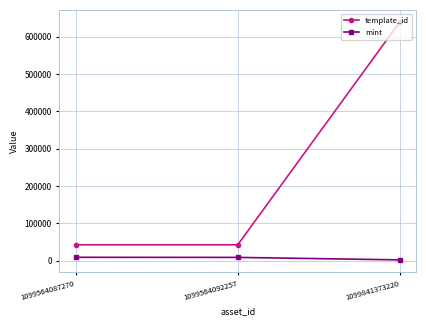

How many data points in mint are less than 8582?

1